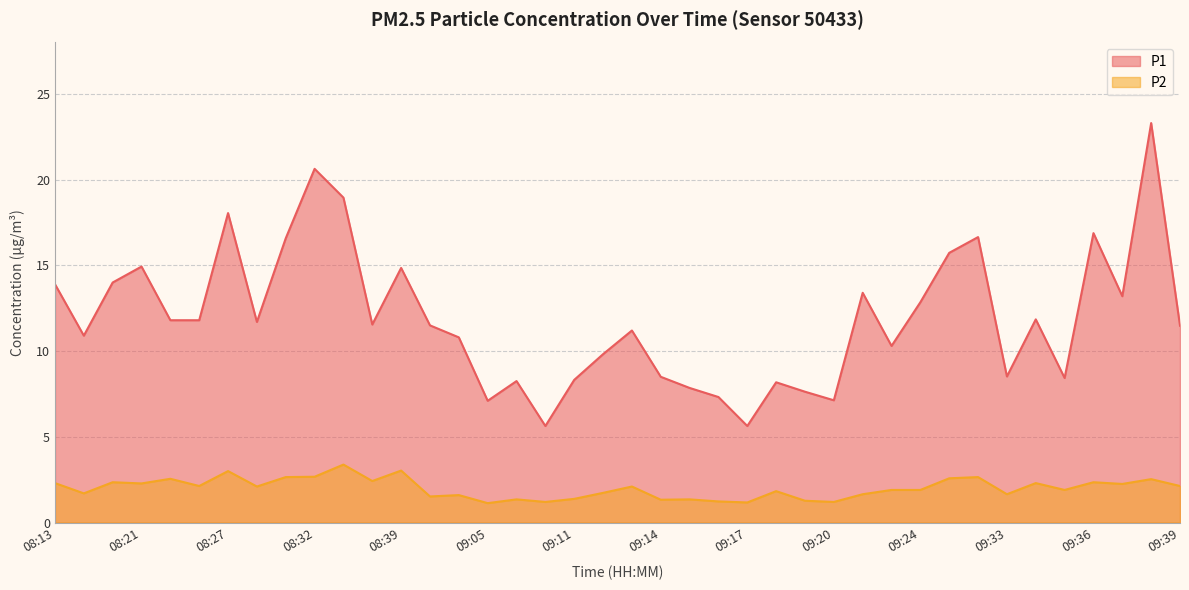

What is the minimum value for P2?

1.1